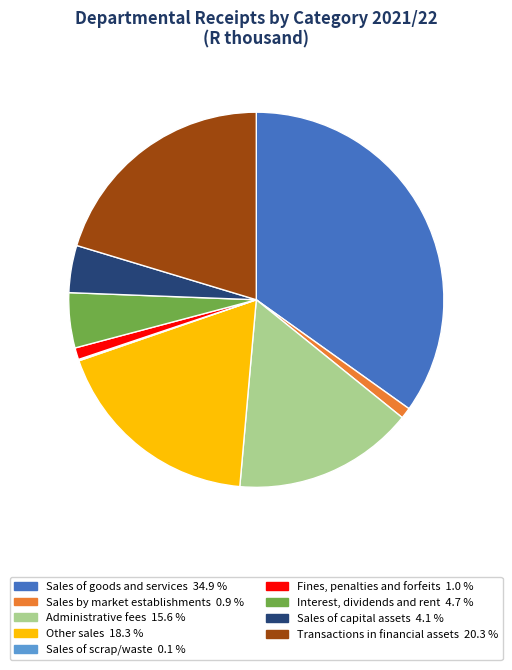

Is the sum of Transactions in financial assets and Sales of goods and services greater than half?

Yes